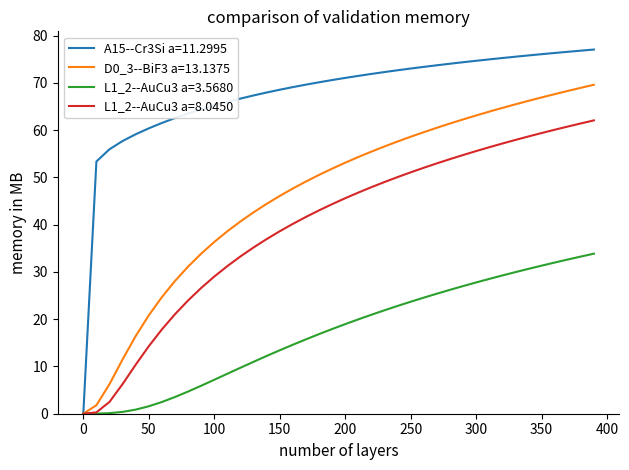

Which series has the largest total across all categories?

A15--Cr3Si a=11.2995